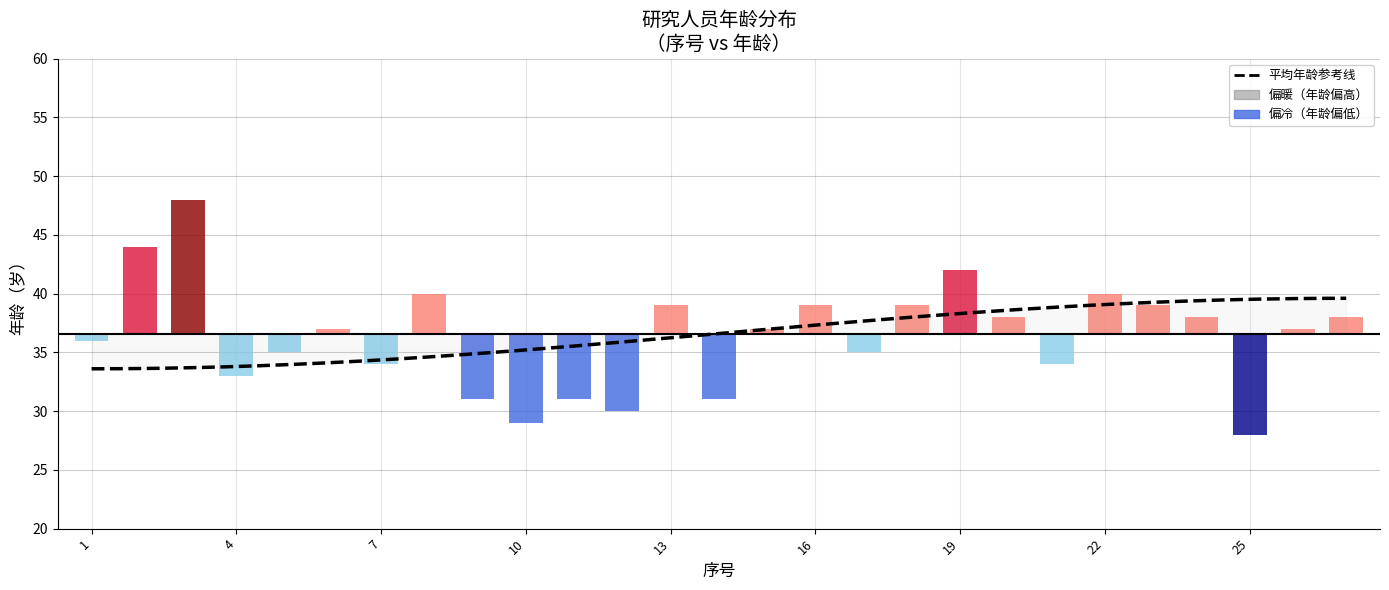

Are the bars horizontal?

No